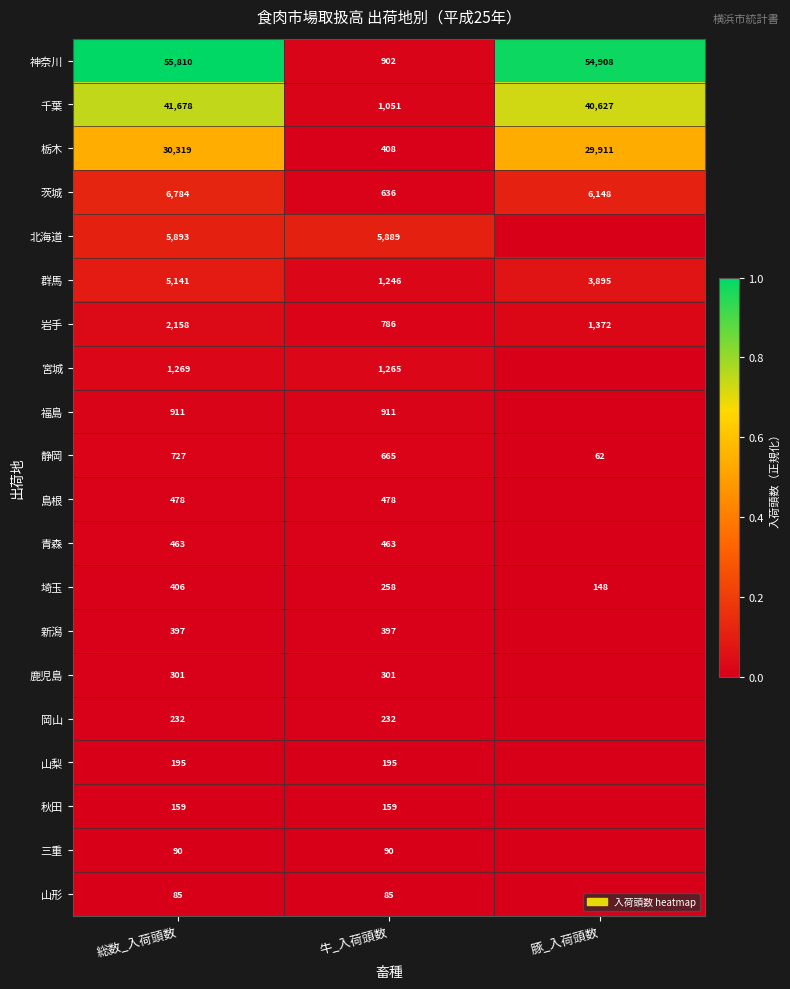

At which category is the sum across all series the highest?

総数_入荷頭数